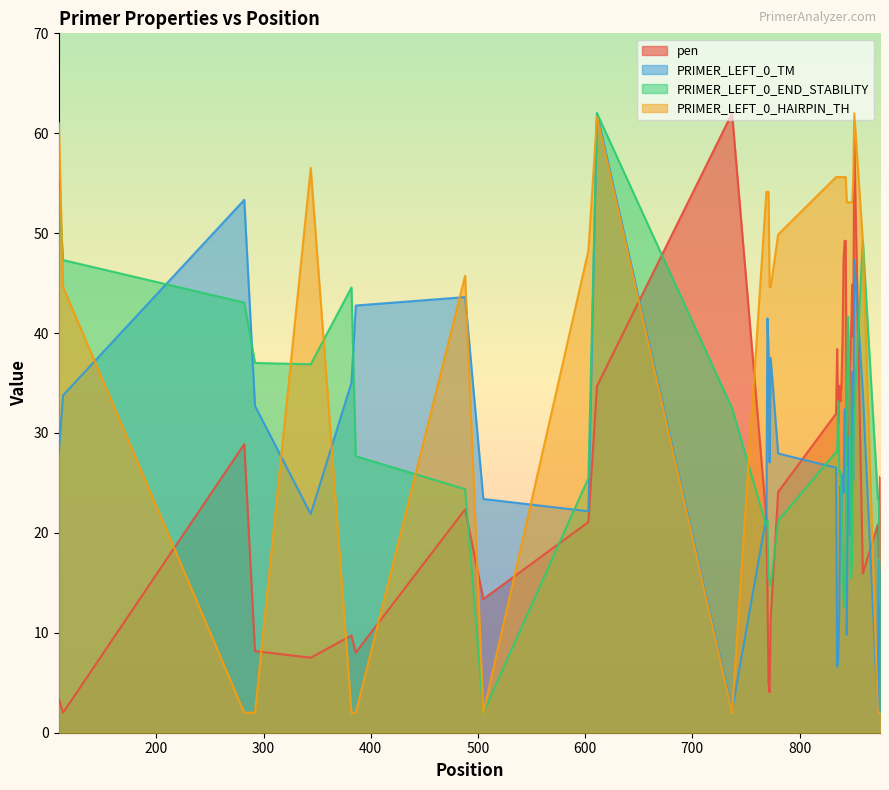

Does the chart display data point markers on the line(s)?

No